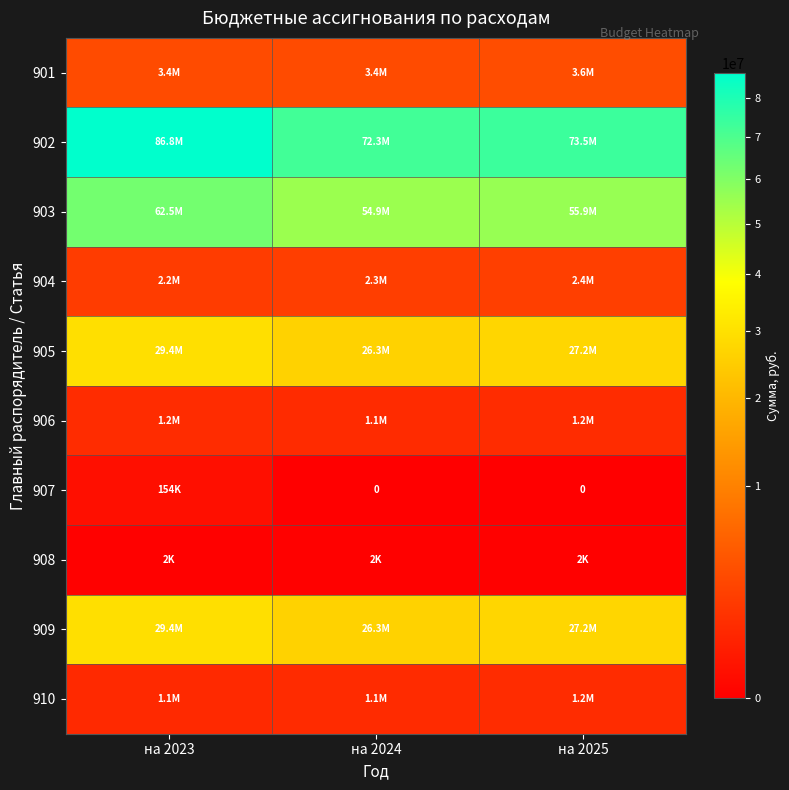

Where does the 902 series first go above 73482920?

на 2023